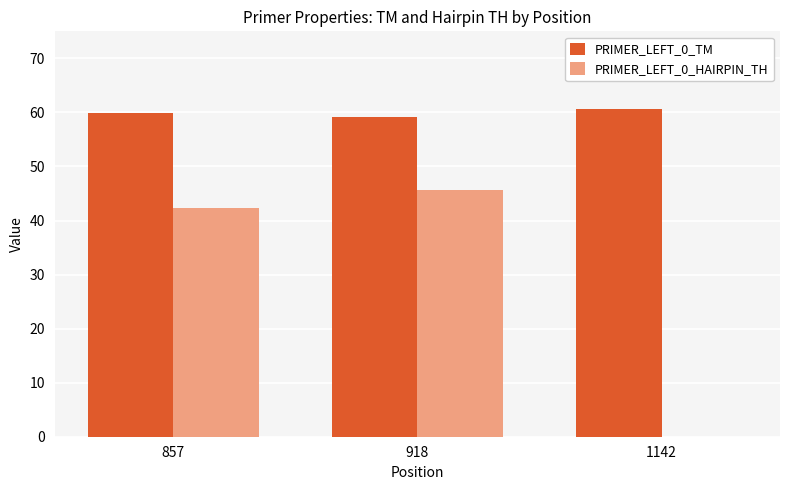

The PRIMER_LEFT_0_HAIRPIN_TH series shows 31.7 at 1142. True or false?

False